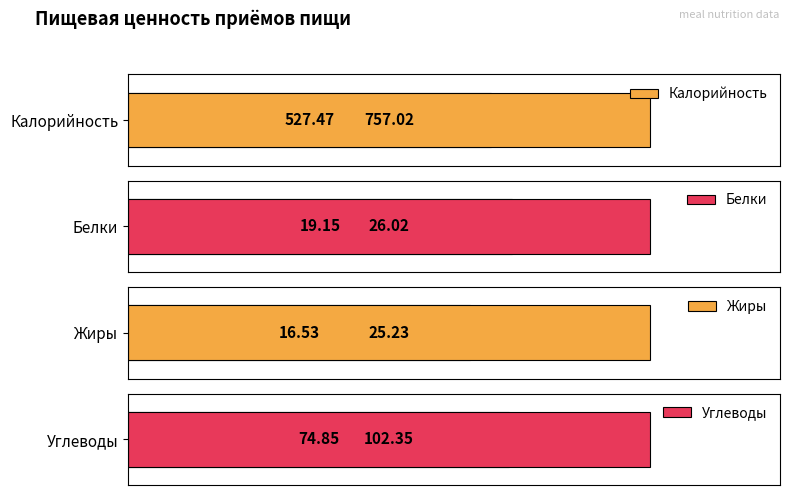

Which series has the largest total across all categories?

Калорийность